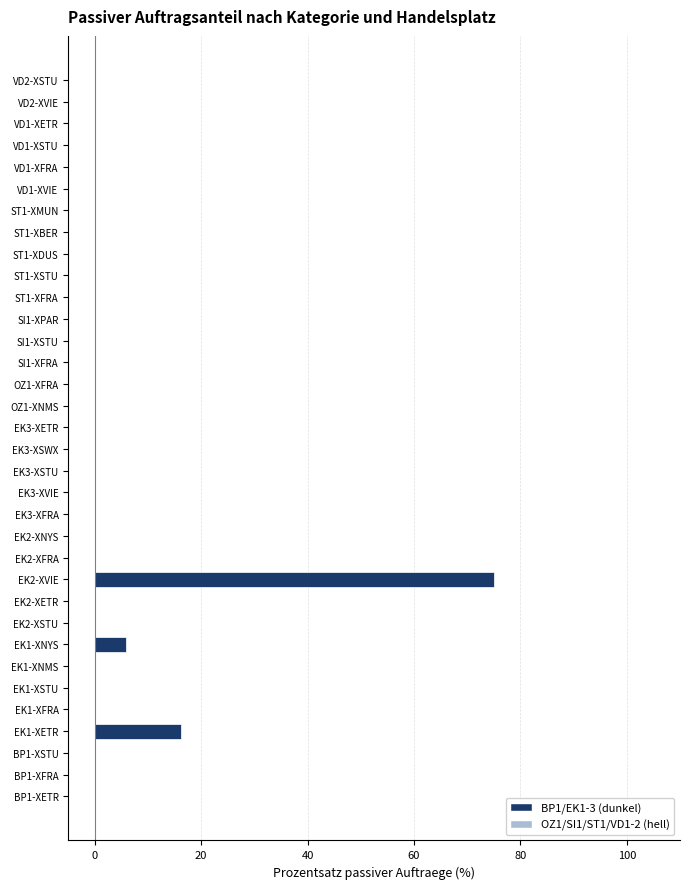

What is the sum of all values?

97.2